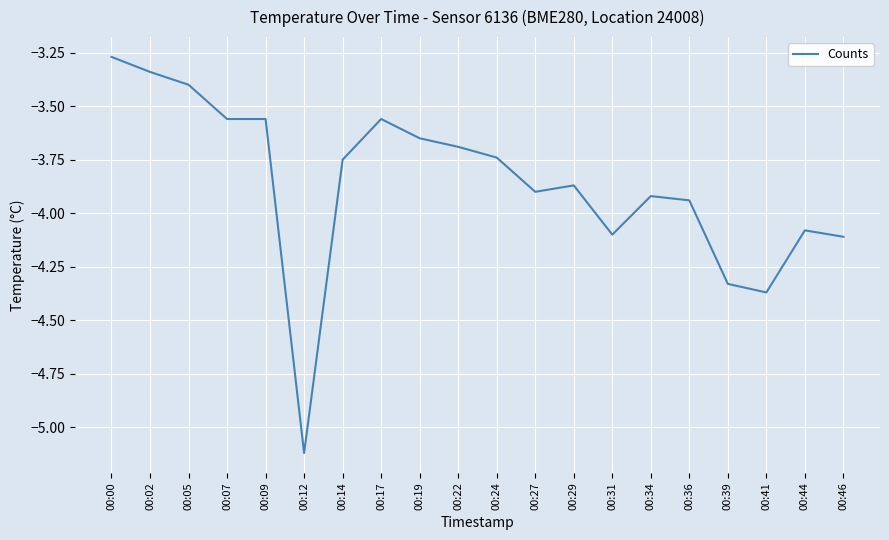

At which label is the value closest to -4?

00:36